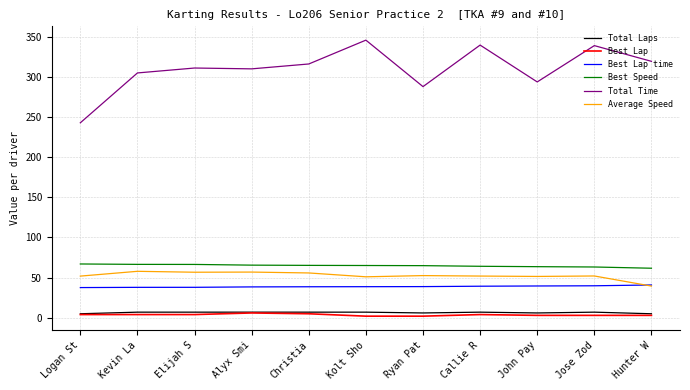

What are all the series names shown in the legend?

Total Laps, Best Lap, Best Lap time, Best Speed, Total Time, Average Speed